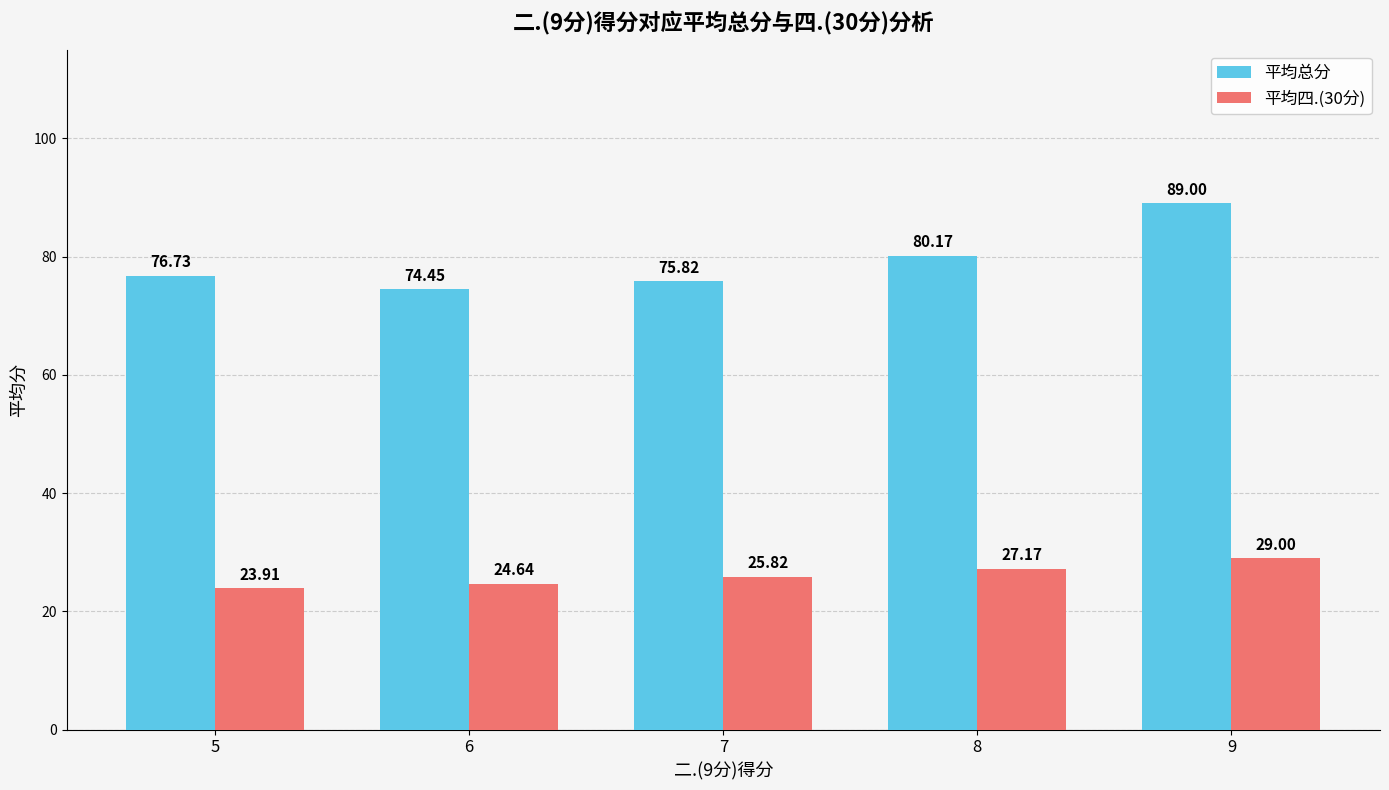

Rank the series by their maximum value, from highest to lowest.

平均总分, 平均四.(30分)